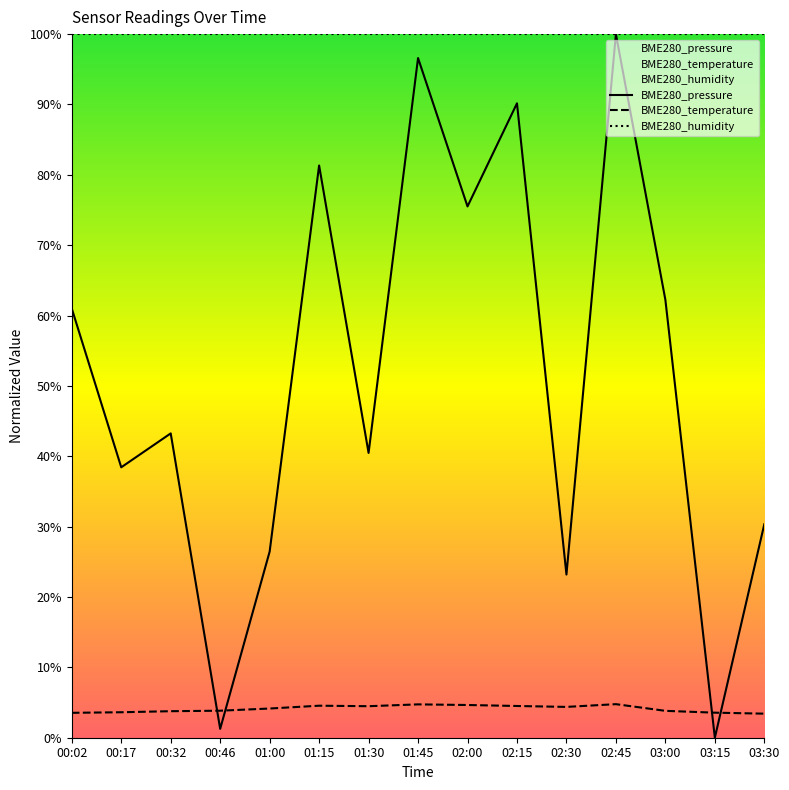

The value of BME280_temperature at 02:15 is 1.7. True or false?

False